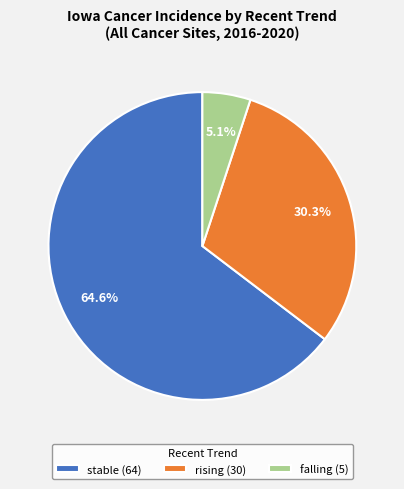

Which category has the biggest portion of the pie?

stable